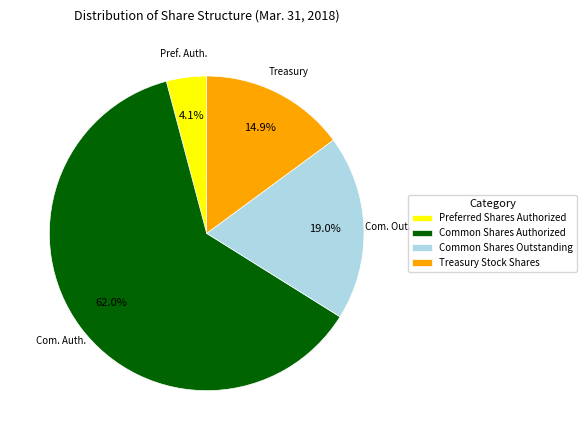

What percentage do Preferred Shares Authorized and Treasury Stock Shares together represent?

19.0%